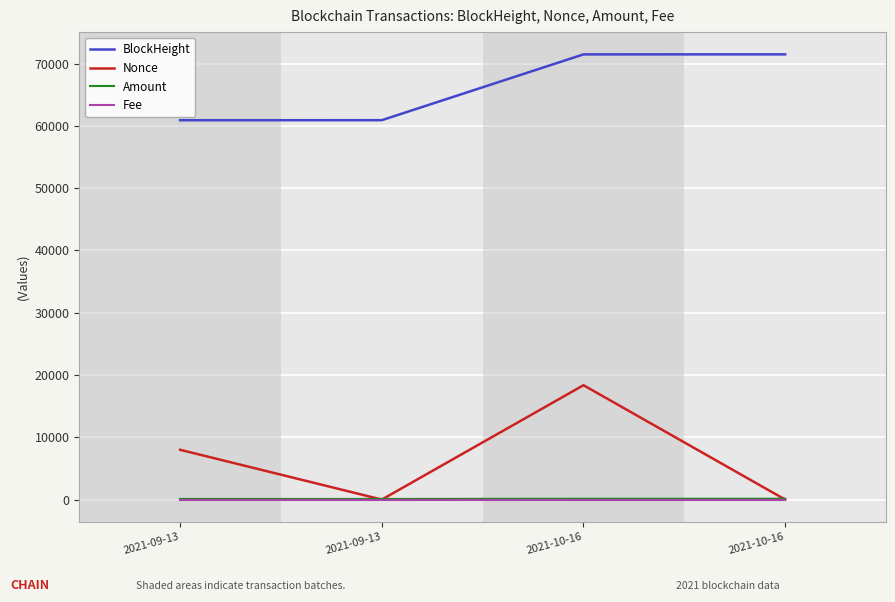

At which label does Amount first exceed 136?

2021-10-16